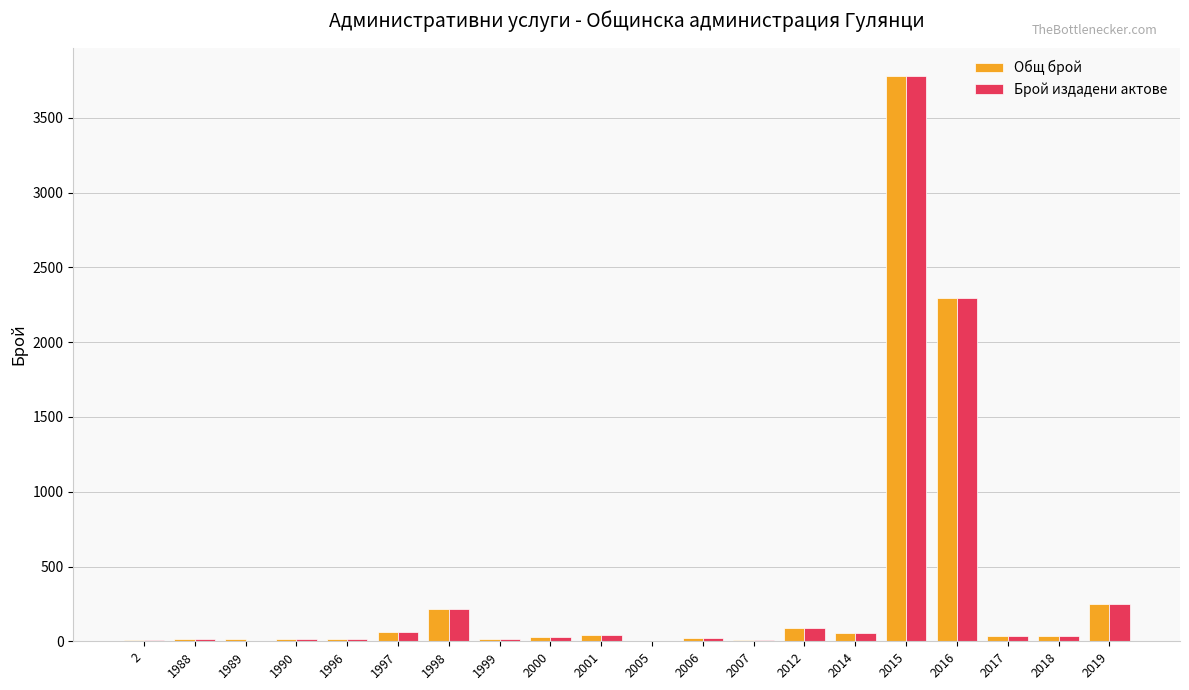

At which category is the sum across all series the highest?

2015